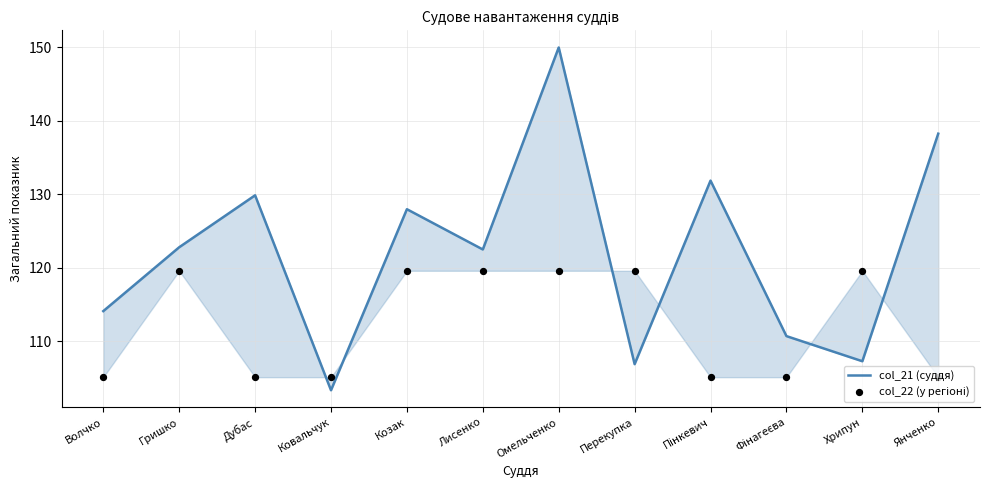

At which category is the sum across all series the highest?

Омельченко